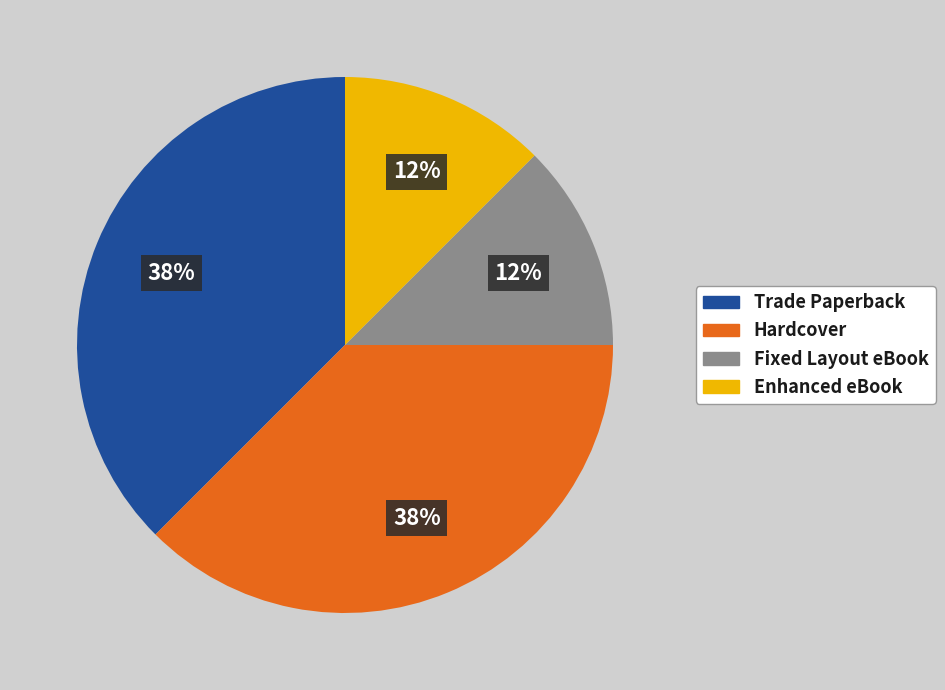

True or false: Hardcover accounts for 50% of the total.

False